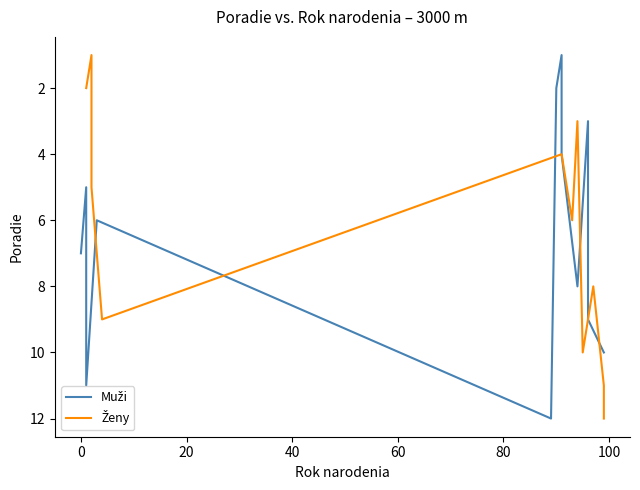

How many times do Muži and Ženy cross each other?

5